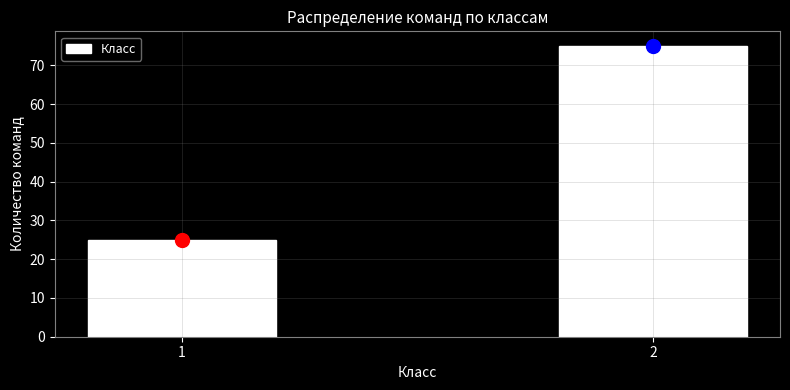

Reading left to right, list all the values displayed in this chart.

25	75